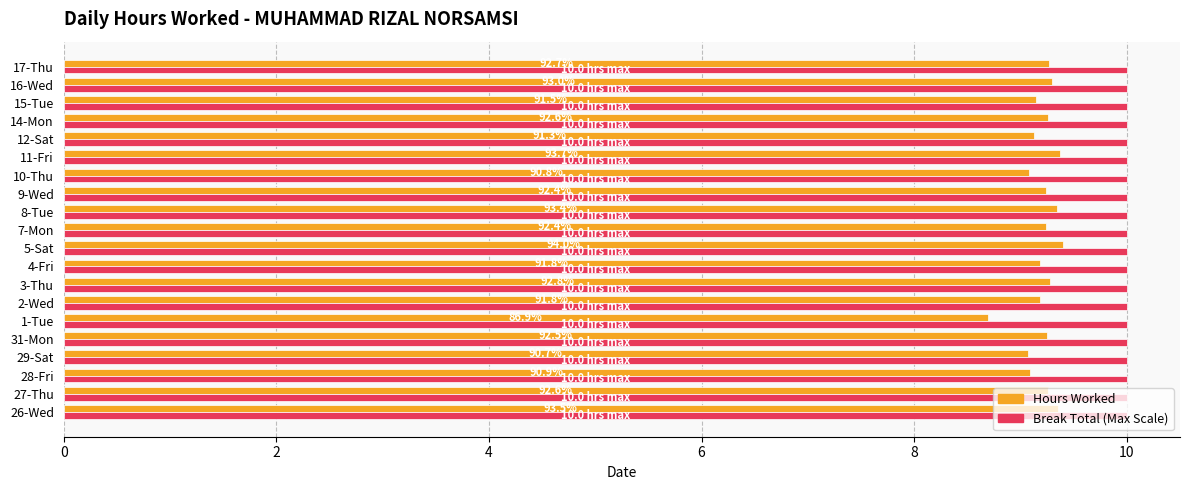

What are all the series names shown in the legend?

Hours Worked, Break Total (Max Scale)